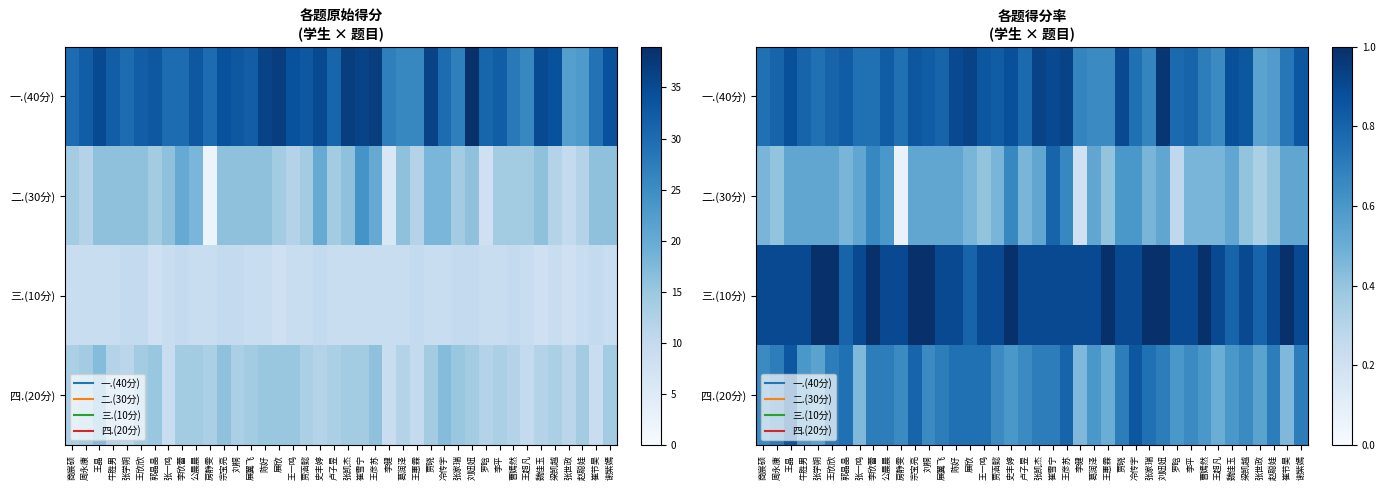

What is the sum of the 一.(40分) values at 李平 and 刘桐?

1.6